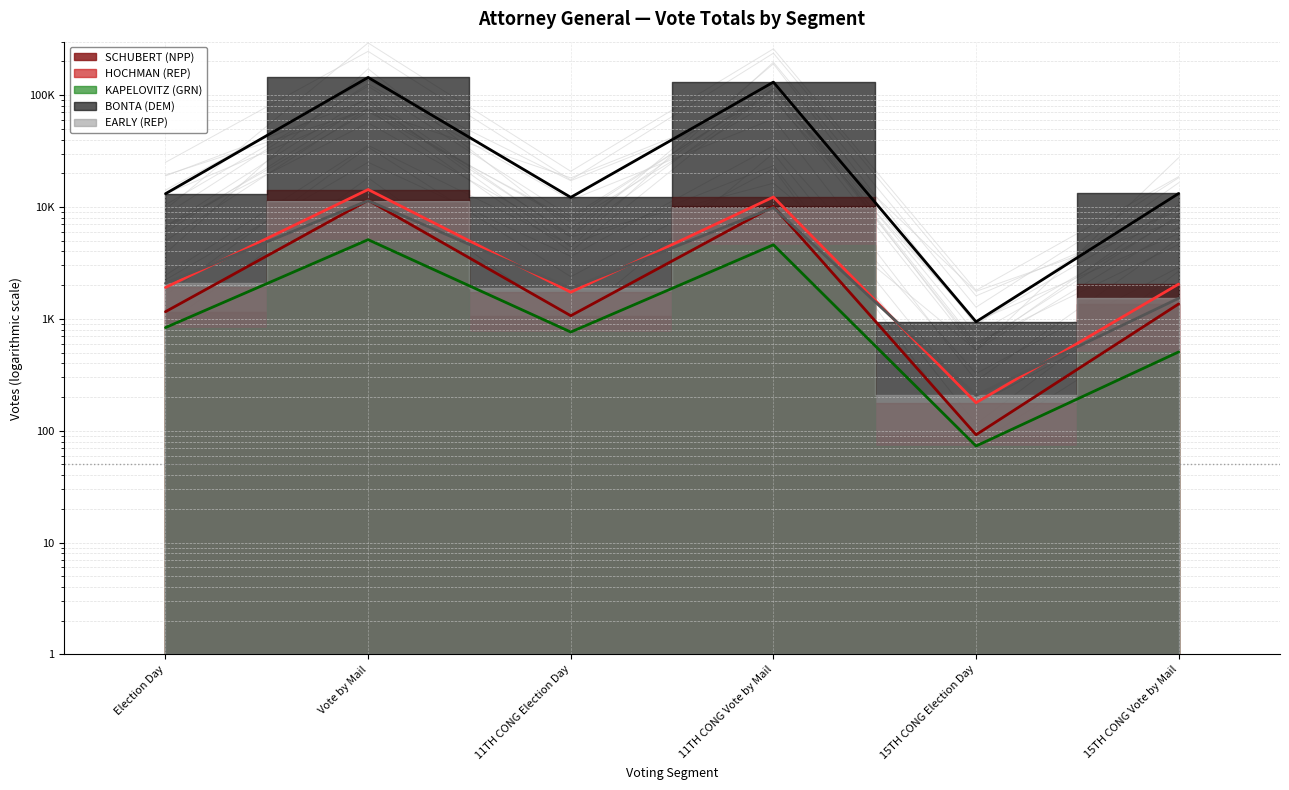

List the series in order of their peak value, lowest first.

KAPELOVITZ (GRN), EARLY (REP), SCHUBERT (NPP), HOCHMAN (REP), BONTA (DEM)